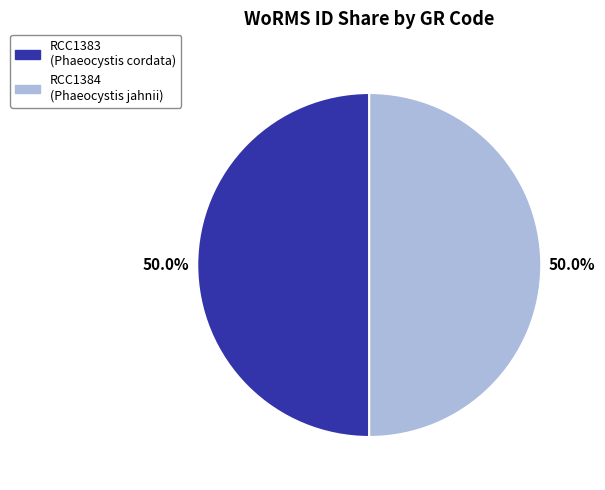

How many slices are in this pie chart?

2